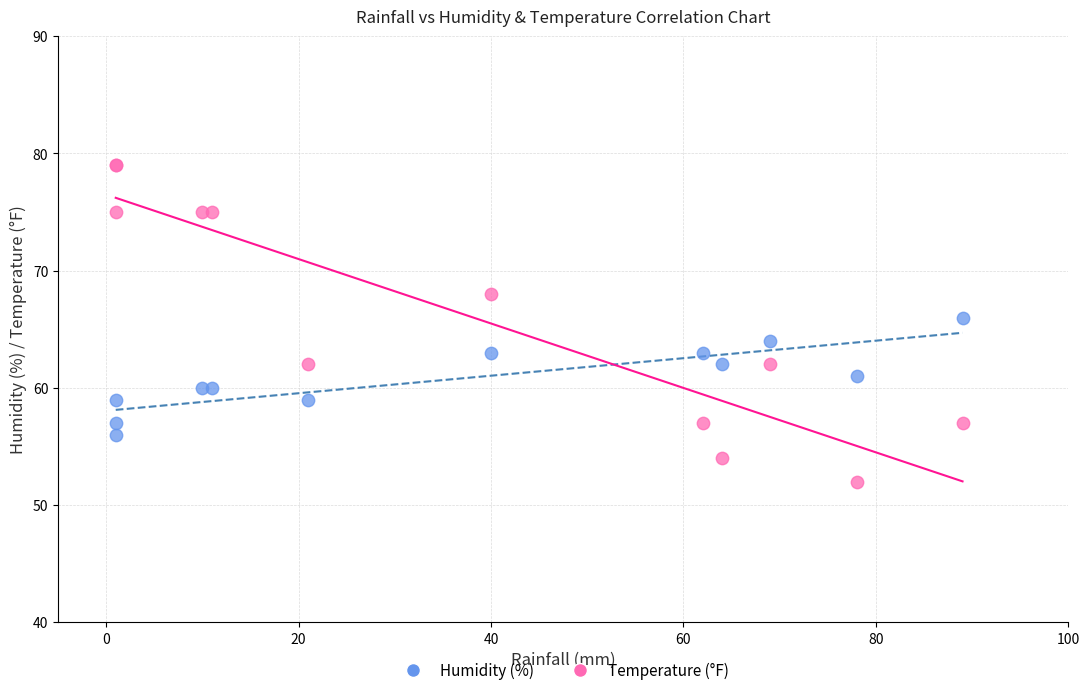

What is the X range (max minus min) for the scatter plot?

88